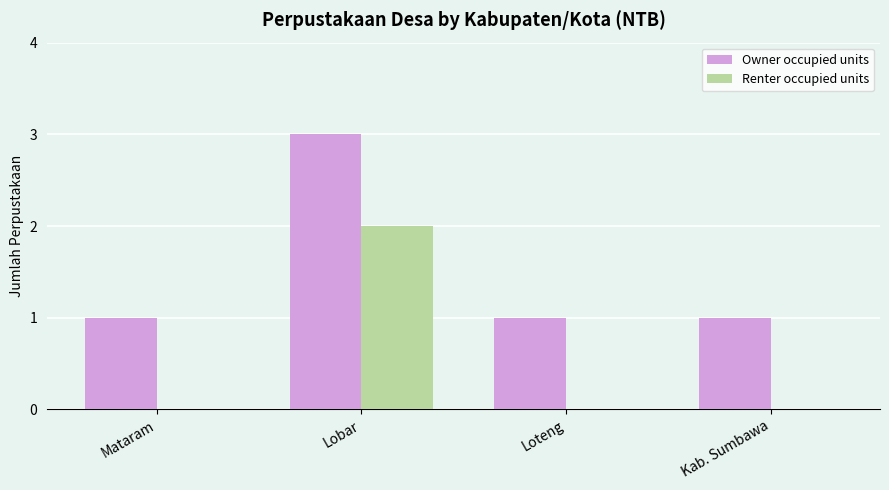

How many Renter occupied units values are between 0 and 2?

4